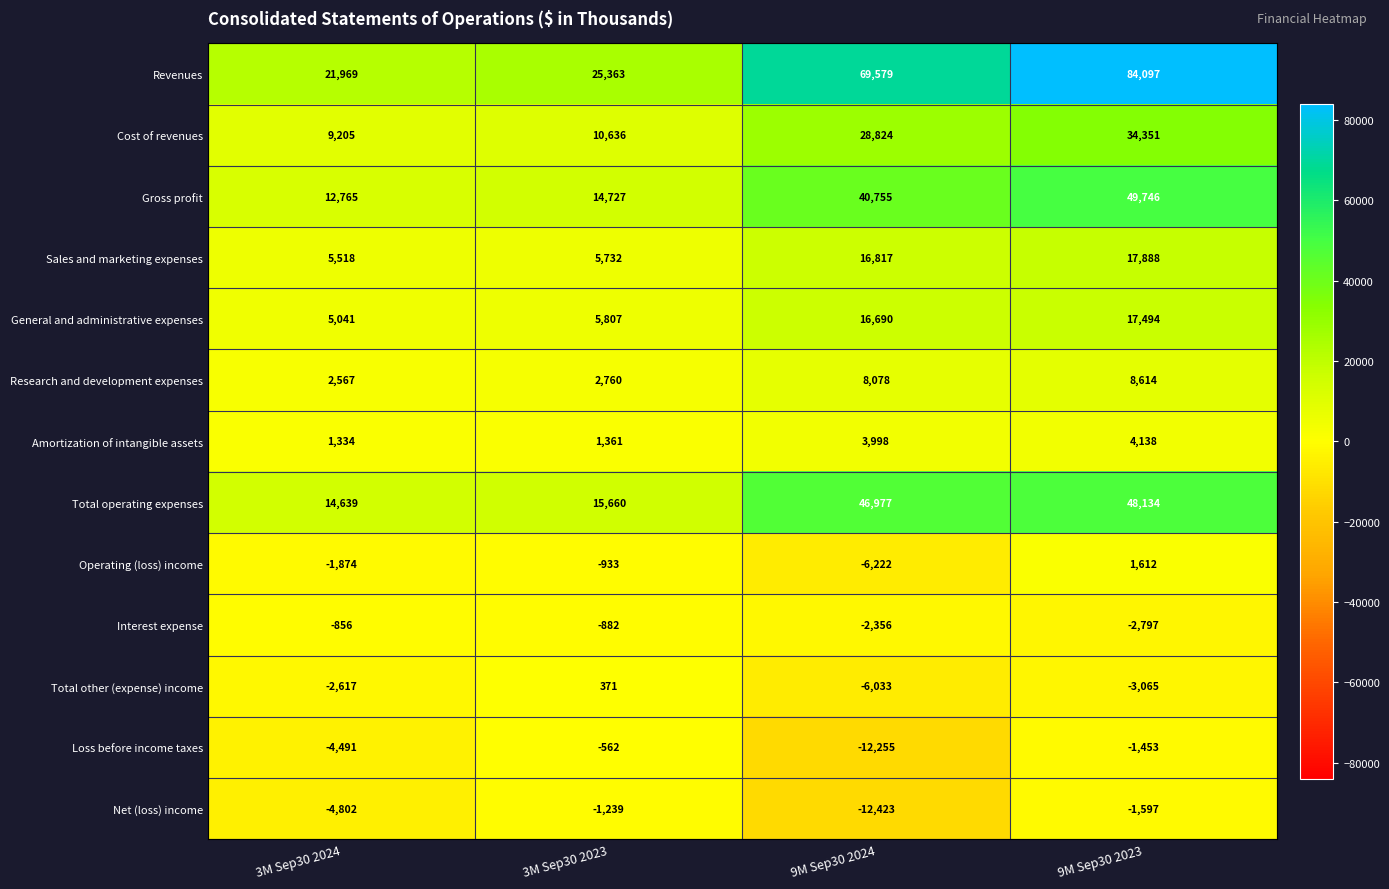

At how many categories does at least one series exceed 27369?

2